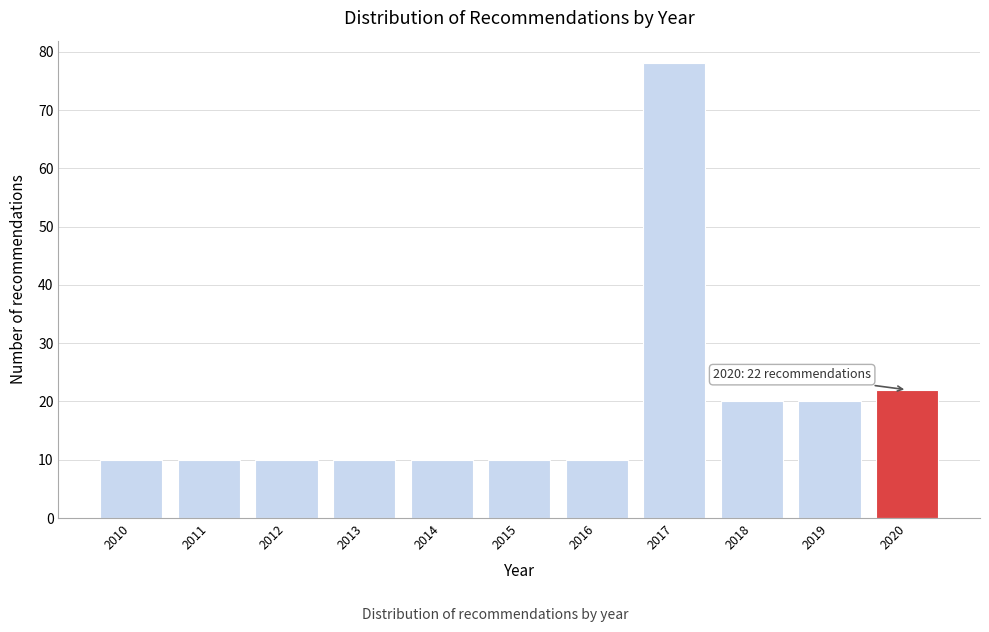

Reading left to right, what are all the values shown in this chart?

10	10	10	10	10	10	10	78	20	20	22